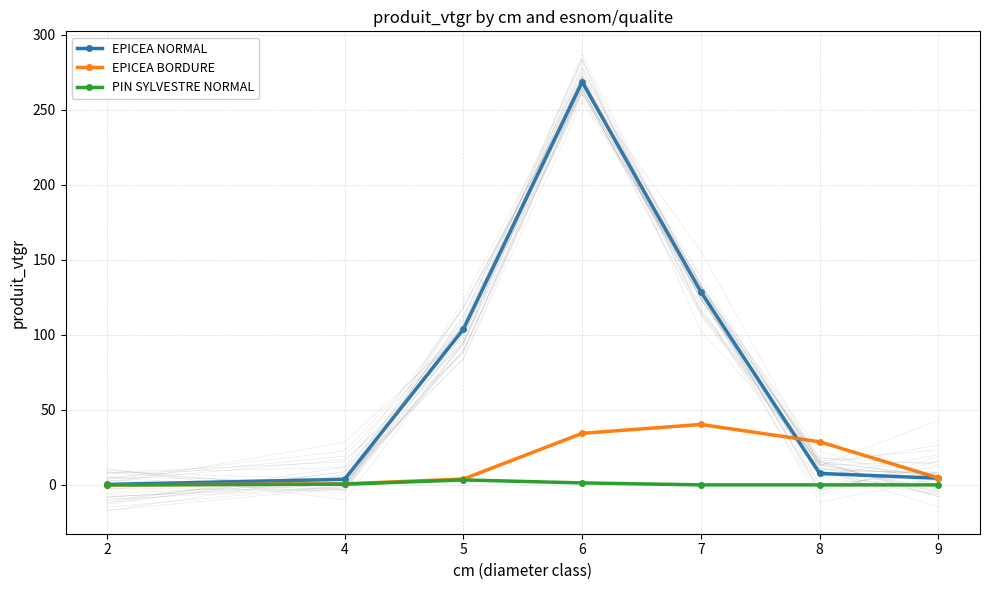

True or false: PIN SYLVESTRE NORMAL and EPICEA BORDURE intersect in this chart.

False